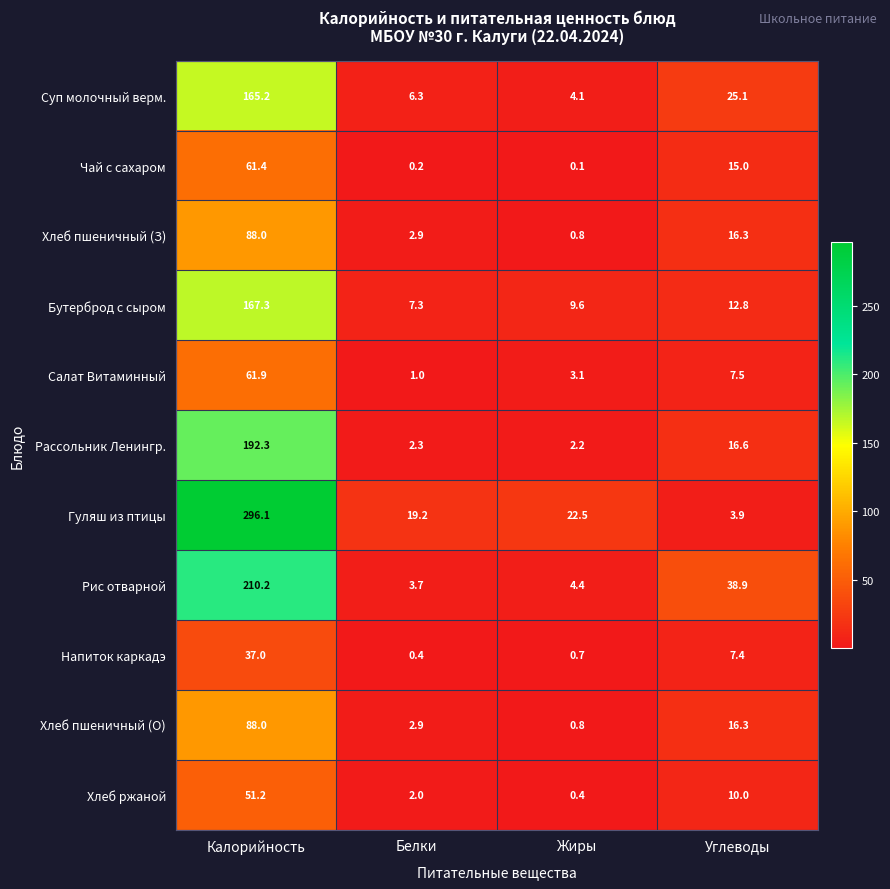

Which label corresponds to the largest value in the chart?

Калорийность